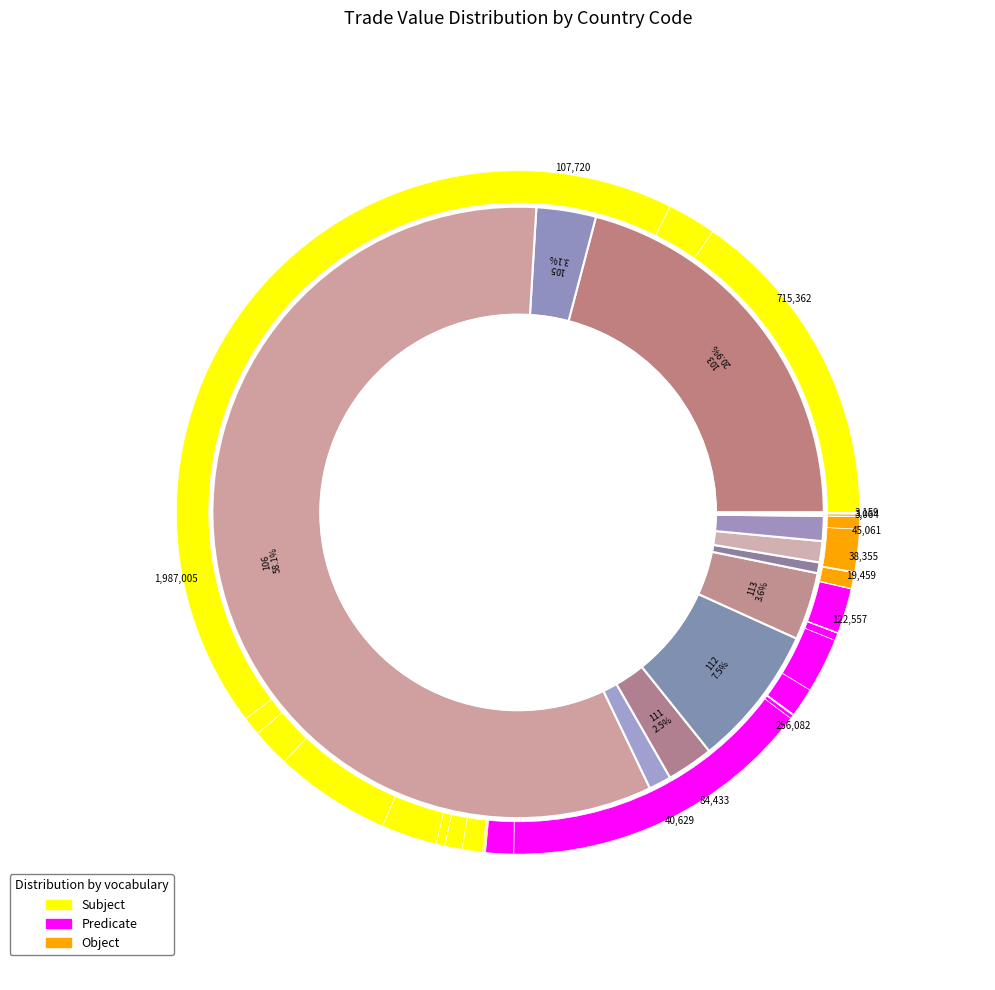

To the nearest percent, what is the average slice percentage?

8%